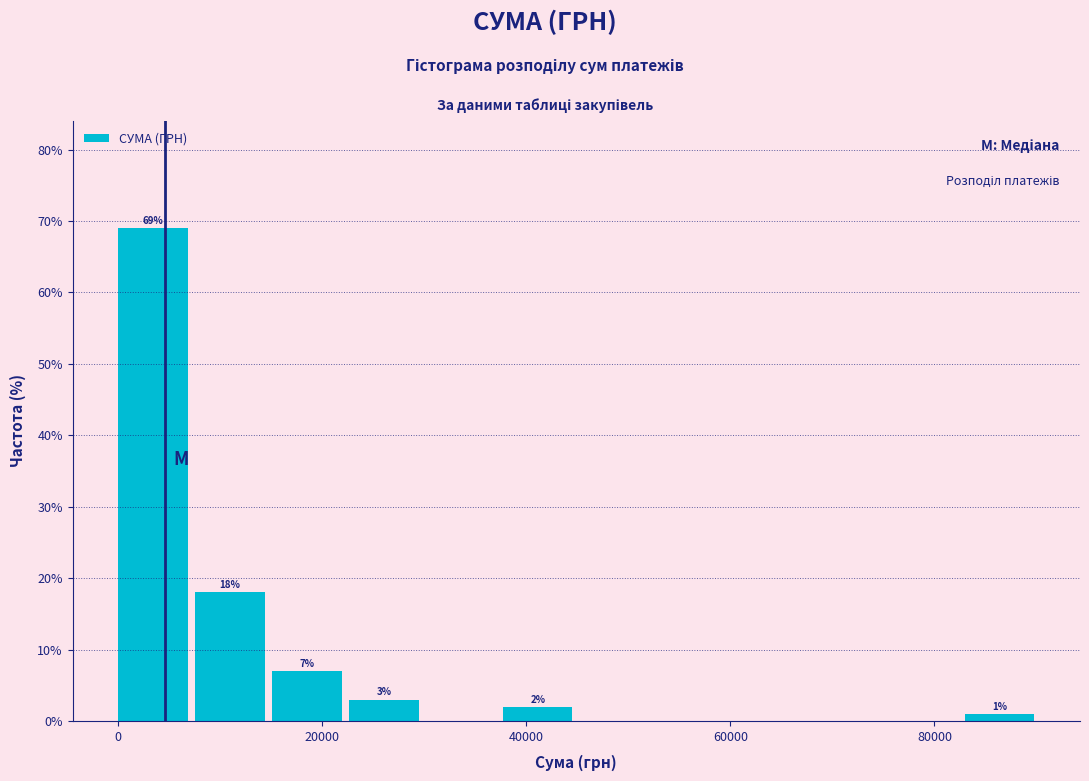

Around what value on the x-axis is the tallest bar? Give the approximate position of its centre, as read against the axis.

4000